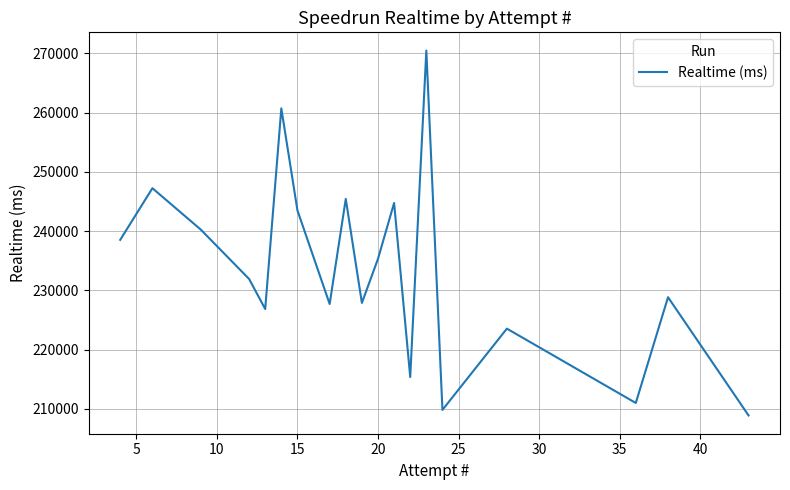

What is the smallest value displayed?

208888